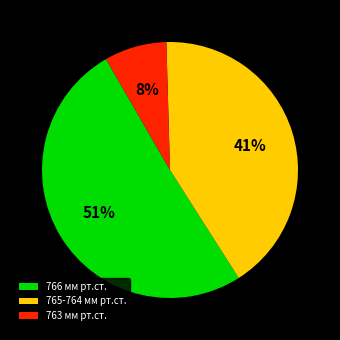

Is it true that 765-764 мм рт.ст. is 41% of the pie?

True